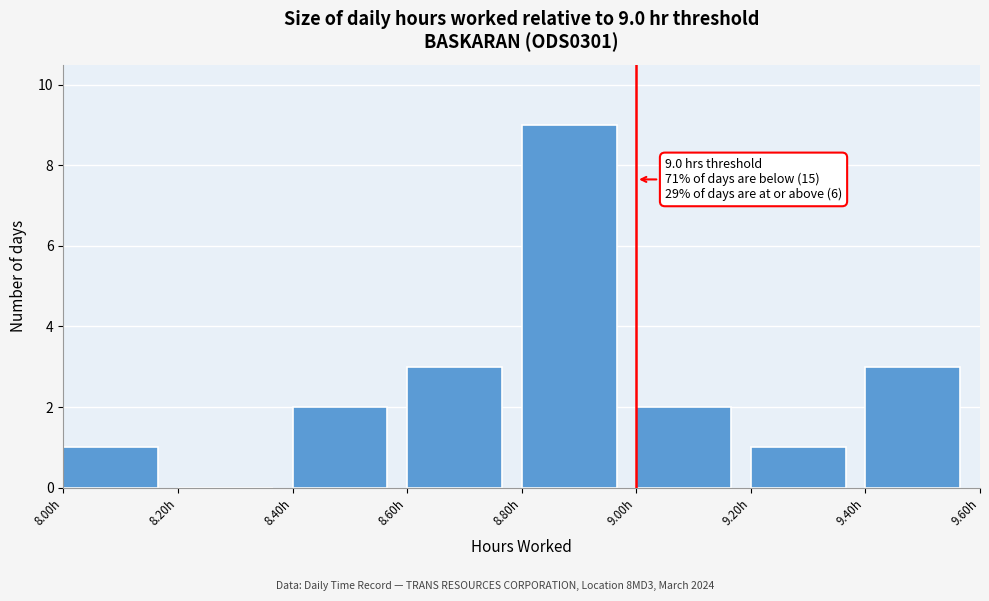

Which range on the x-axis has the tallest bar?

8.8 to 9.0